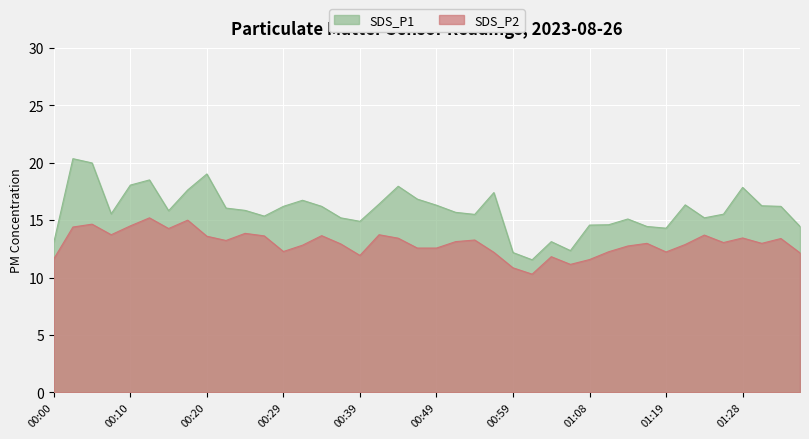

At which category is the sum across all series the highest?

00:03